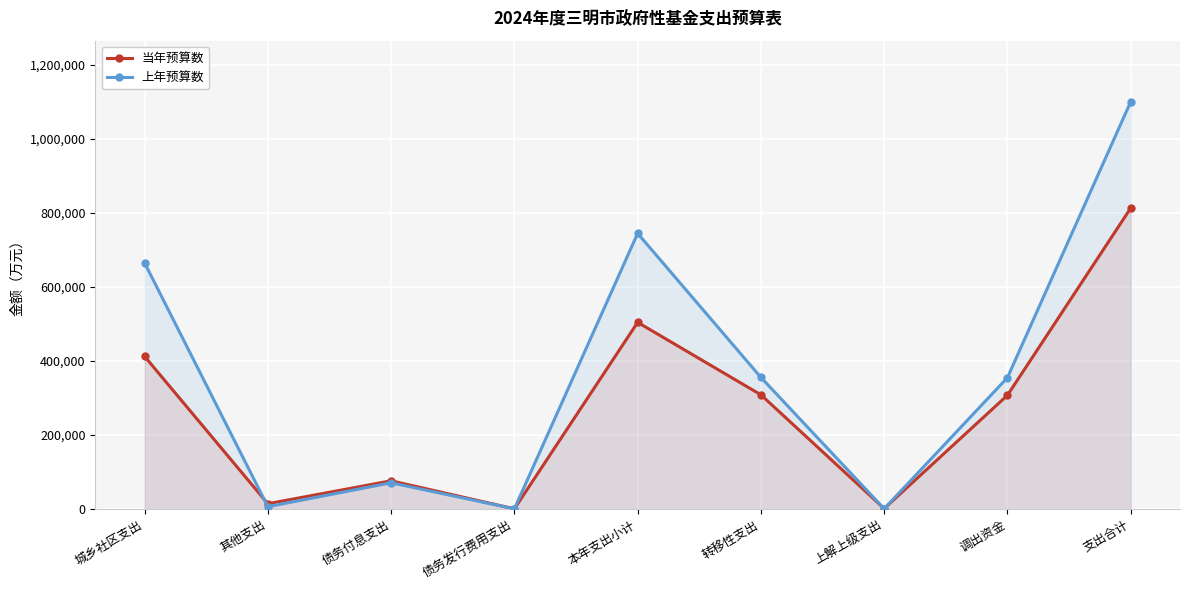

The value of 当年预算数 at 支出合计 is 813135. True or false?

True